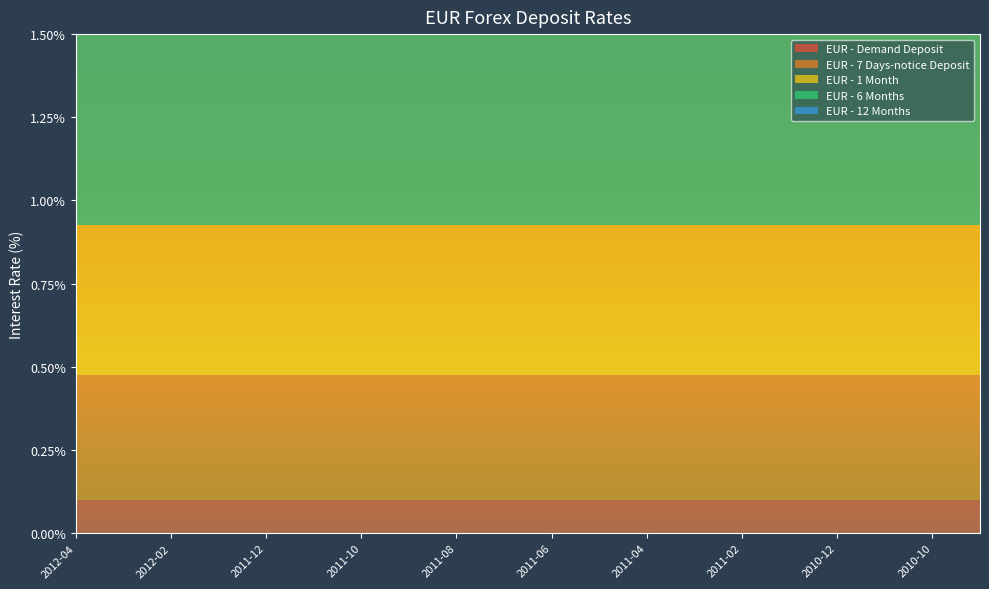

Reading left to right, what are all the values shown in this chart?

EUR - Demand Deposit: 2012-04=0.1	2012-03=0.1	2012-02=0.1	2012-01=0.1	2011-12=0.1	2011-11=0.1	2011-10=0.1	2011-09=0.1	2011-08=0.1	2011-07=0.1	2011-06=0.1	2011-05=0.1	2011-04=0.1	2011-03=0.1	2011-02=0.1	2011-01=0.1	2010-12=0.1	2010-11=0.1	2010-10=0.1	2010-09=0.1
EUR - 7 Days-notice Deposit: 2012-04=0.4	2012-03=0.4	2012-02=0.4	2012-01=0.4	2011-12=0.4	2011-11=0.4	2011-10=0.4	2011-09=0.4	2011-08=0.4	2011-07=0.4	2011-06=0.4	2011-05=0.4	2011-04=0.4	2011-03=0.4	2011-02=0.4	2011-01=0.4	2010-12=0.4	2010-11=0.4	2010-10=0.4	2010-09=0.4
EUR - 1 Month: 2012-04=0.5	2012-03=0.5	2012-02=0.5	2012-01=0.5	2011-12=0.5	2011-11=0.5	2011-10=0.5	2011-09=0.5	2011-08=0.5	2011-07=0.5	2011-06=0.5	2011-05=0.5	2011-04=0.5	2011-03=0.5	2011-02=0.5	2011-01=0.5	2010-12=0.5	2010-11=0.5	2010-10=0.5	2010-09=0.5
EUR - 6 Months: 2012-04=0.9	2012-03=0.9	2012-02=0.9	2012-01=0.9	2011-12=0.9	2011-11=0.9	2011-10=0.9	2011-09=0.9	2011-08=0.9	2011-07=0.9	2011-06=0.9	2011-05=0.9	2011-04=0.9	2011-03=0.9	2011-02=0.9	2011-01=0.9	2010-12=0.9	2010-11=0.9	2010-10=0.9	2010-09=0.9
EUR - 12 Months: 2012-04=1.1	2012-03=1.1	2012-02=1.1	2012-01=1.1	2011-12=1.1	2011-11=1.1	2011-10=1.1	2011-09=1.1	2011-08=1.1	2011-07=1.1	2011-06=1.1	2011-05=1.1	2011-04=1.1	2011-03=1.1	2011-02=1.1	2011-01=1.1	2010-12=1.1	2010-11=1.1	2010-10=1.1	2010-09=1.1